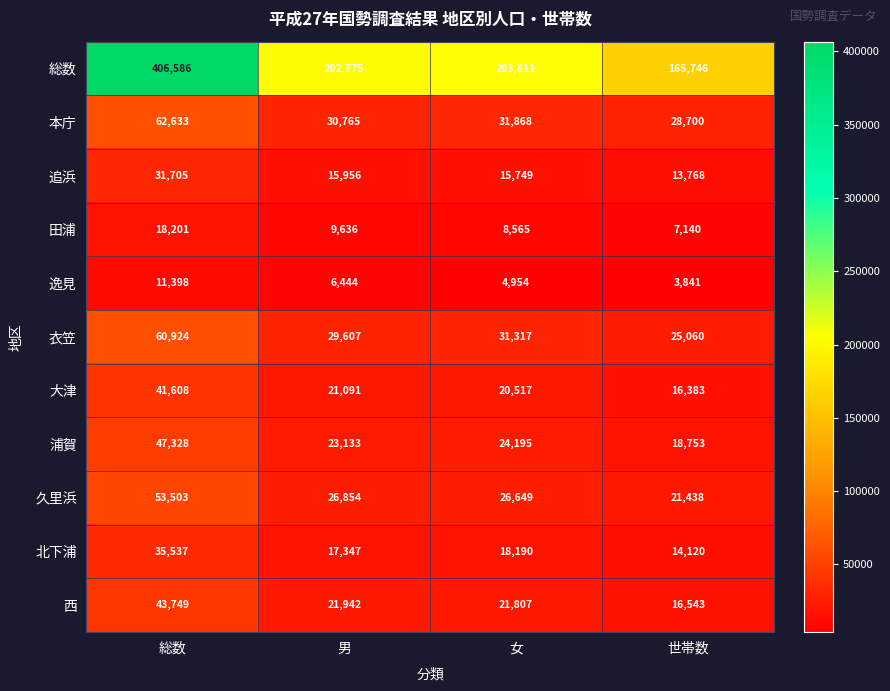

How many data points does each series have?

4